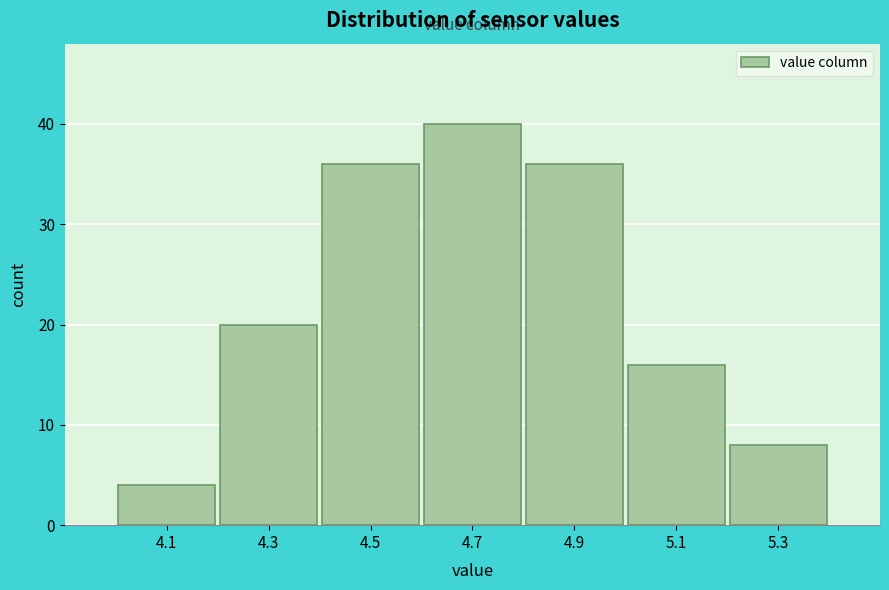

Reading right to left, transcribe all the data shown in this chart.

8	16	36	40	36	20	4